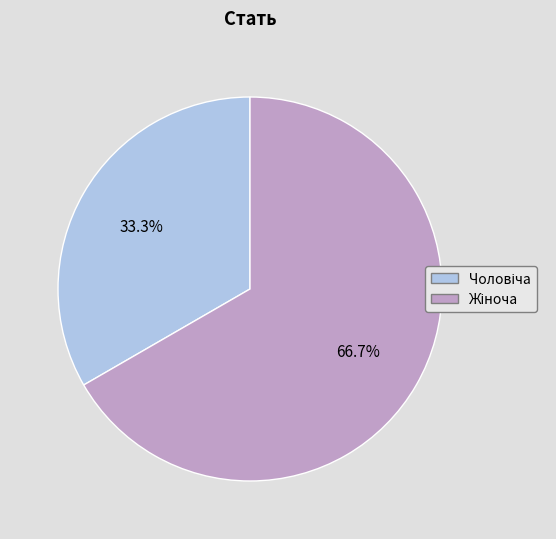

Is there a majority slice in this chart?

Yes